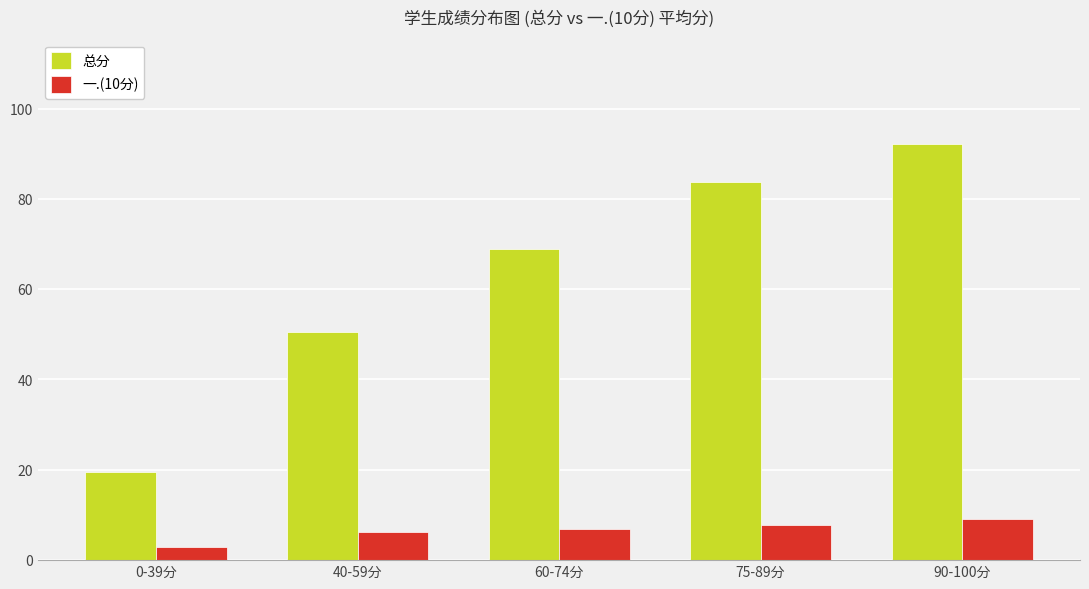

Which series has the largest total across all categories?

总分